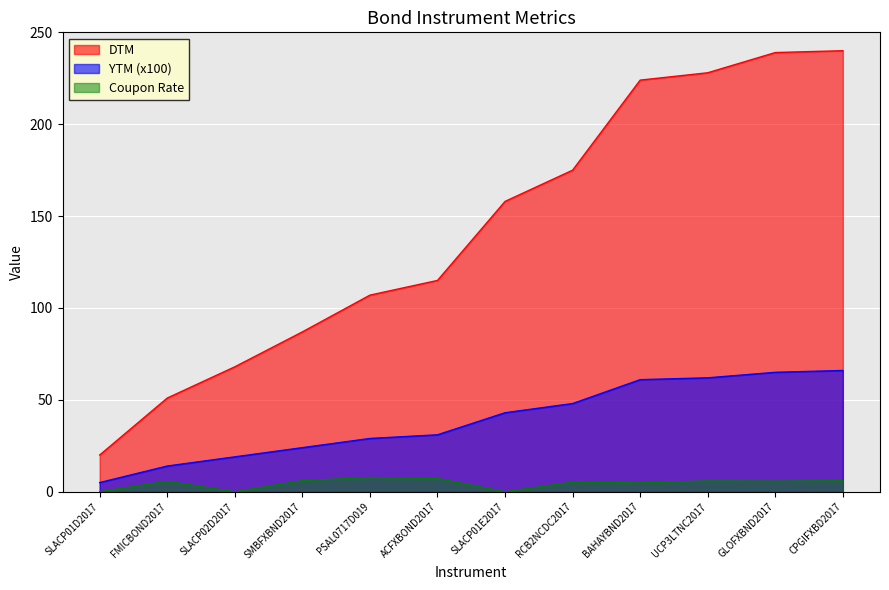

True or false: DTM and YTM cross at least once.

False